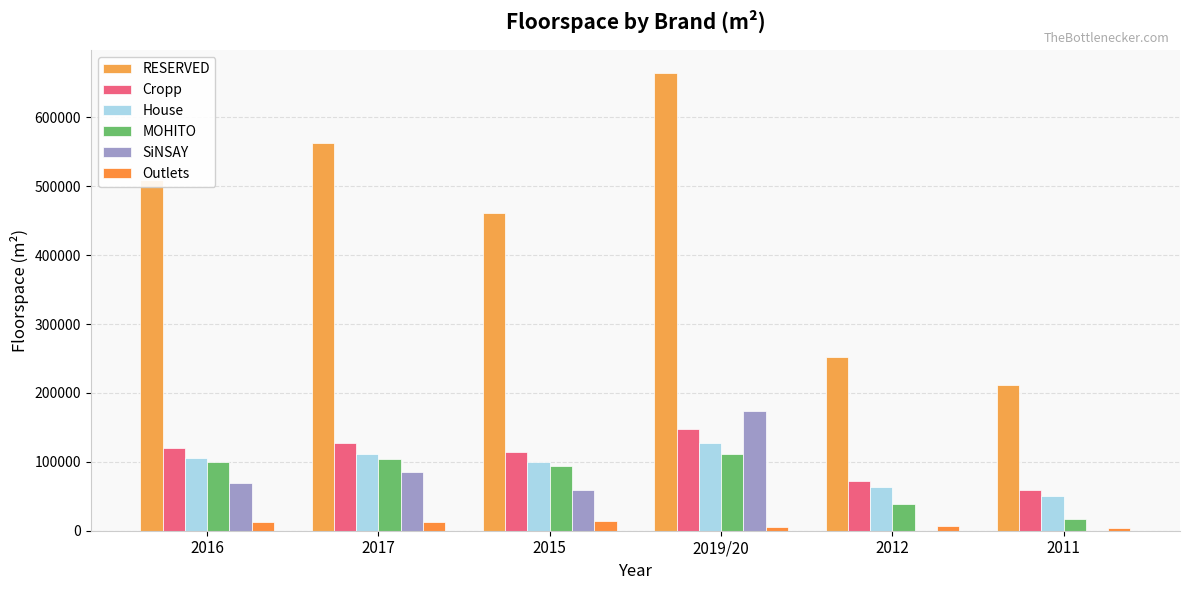

What is the lowest value of the RESERVED series?

212005.0